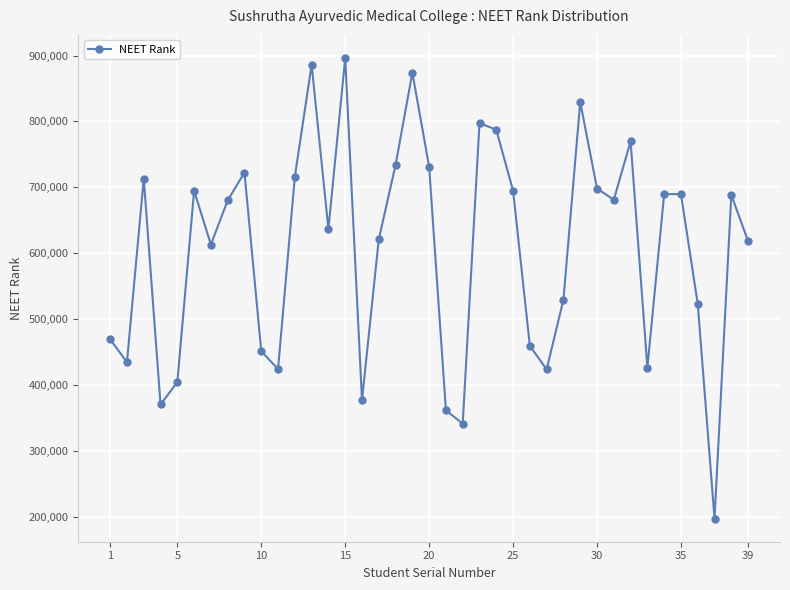

What is the minimum value shown in the chart?

197471